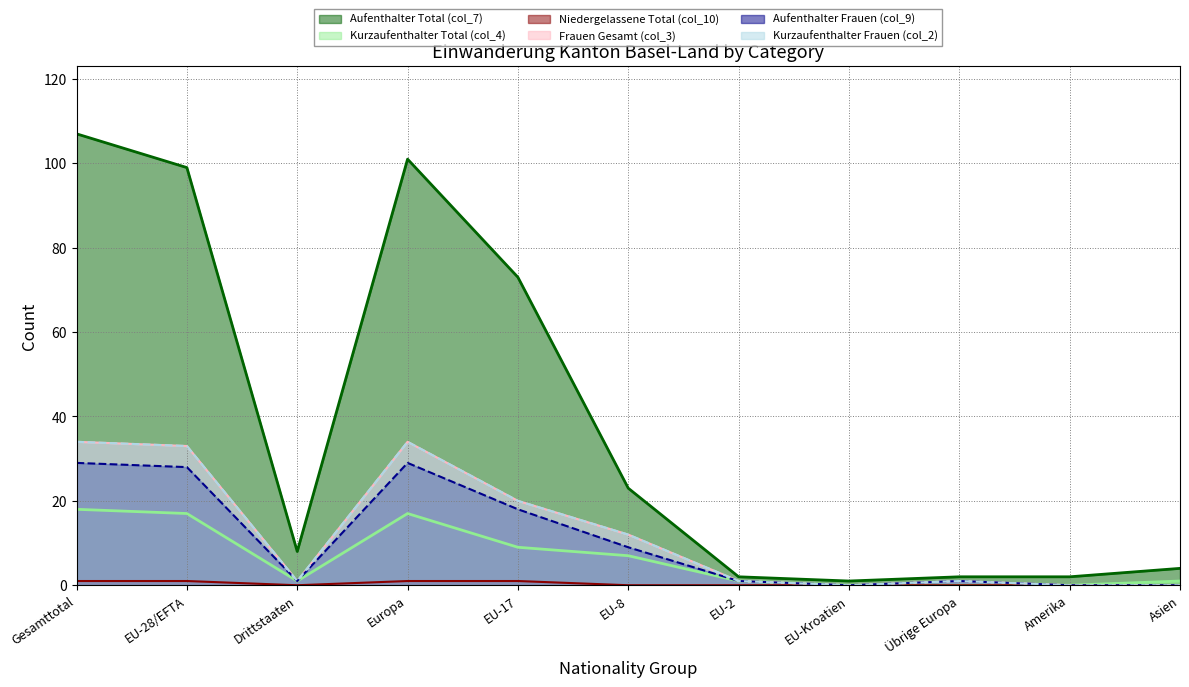

True or false: Kurzaufenthalter Frauen (col_2) and Kurzaufenthalter Total (col_4) cross at least once.

False